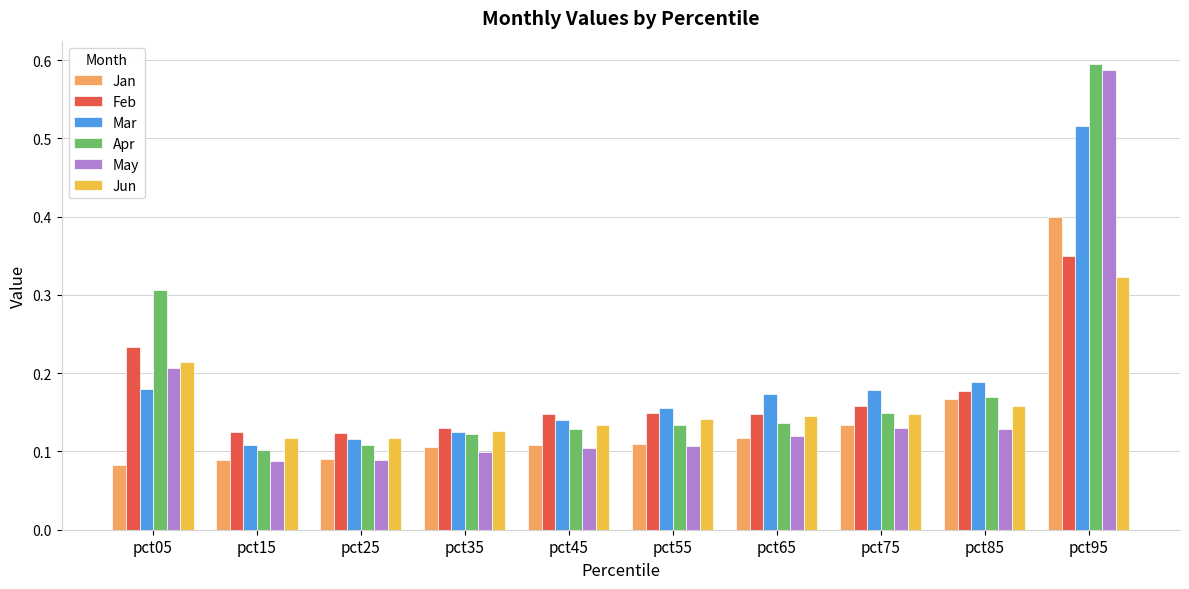

What is the sum of all Jun values?

1.6